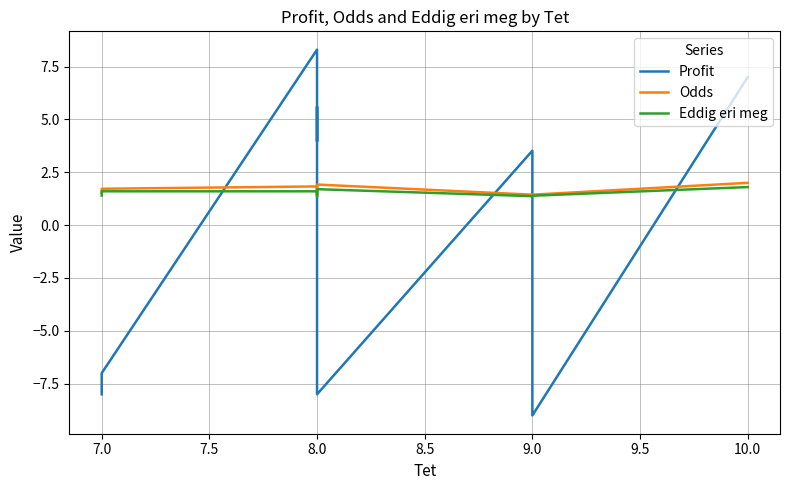

Does the chart display data point markers on the line(s)?

No